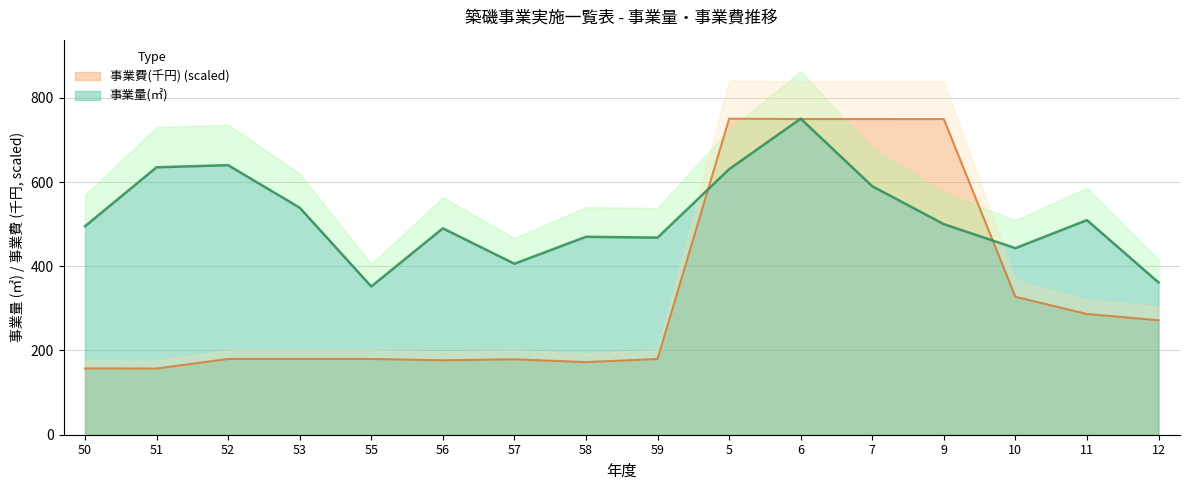

Where do 事業費(千円) and 事業量(㎡) first cross each other?

59 and 5